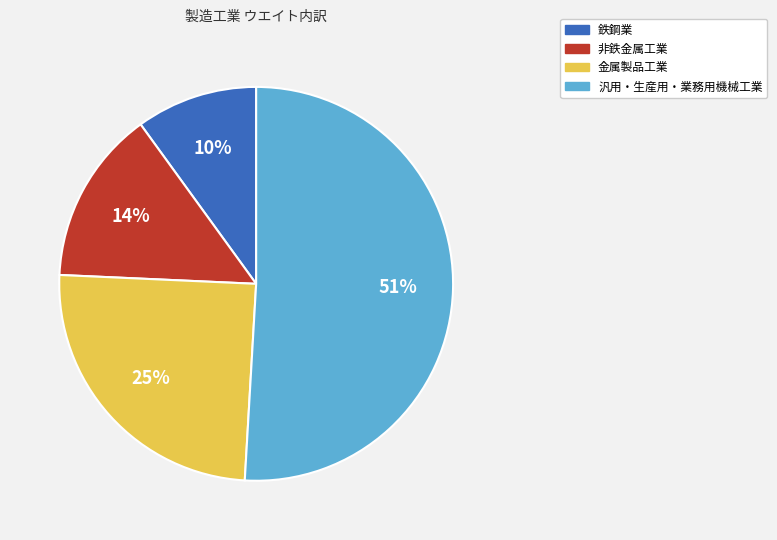

How many slices are in this pie chart?

4